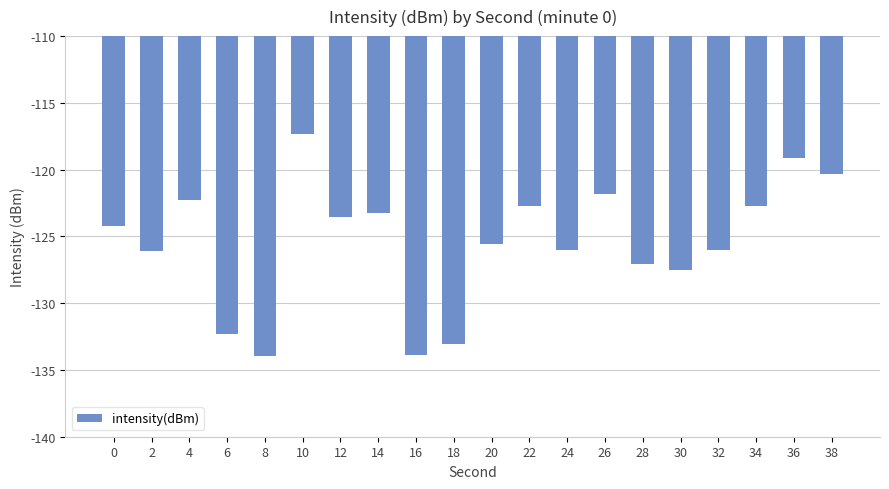

How many data points does each series have?

20